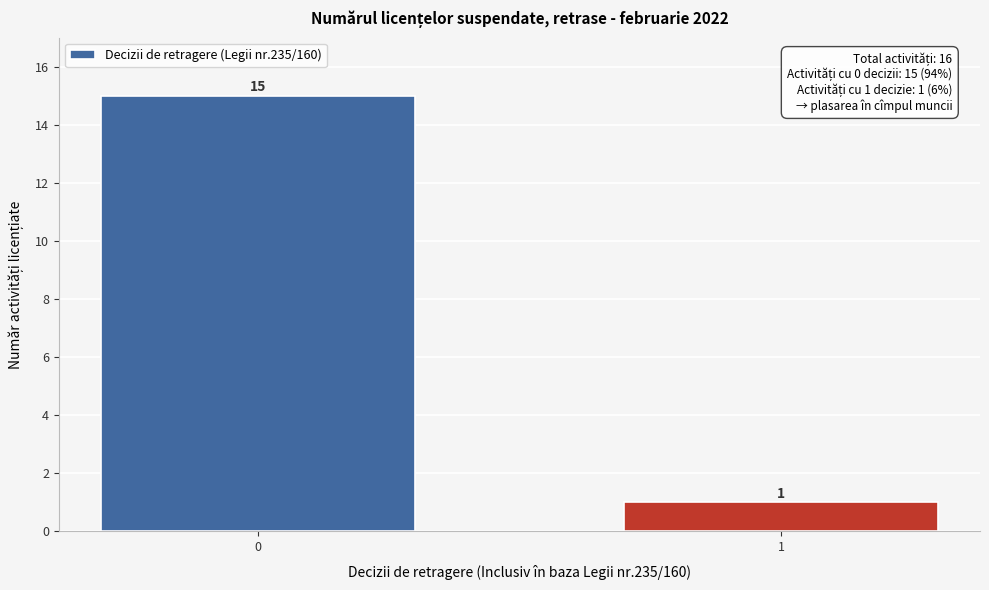

Reading left to right, transcribe all the data shown in this chart.

15	1